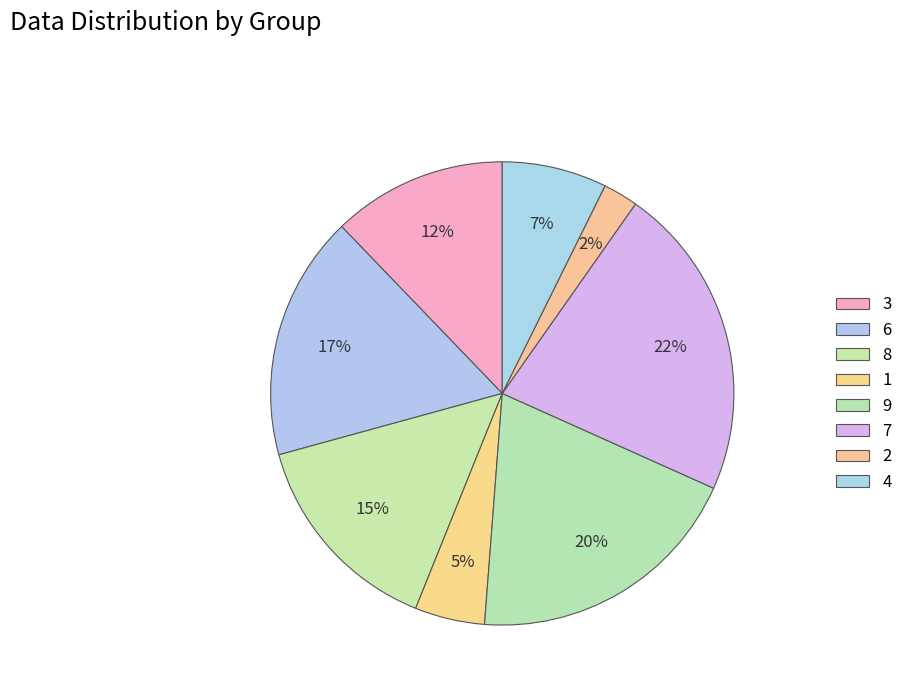

How much of the chart is everything except 4?

92.7%